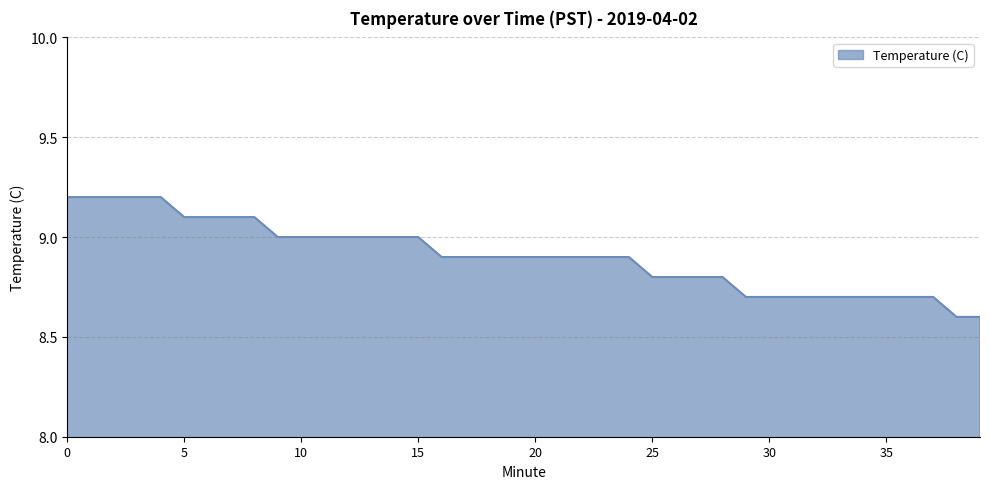

What is the difference between the maximum and minimum values?

0.6